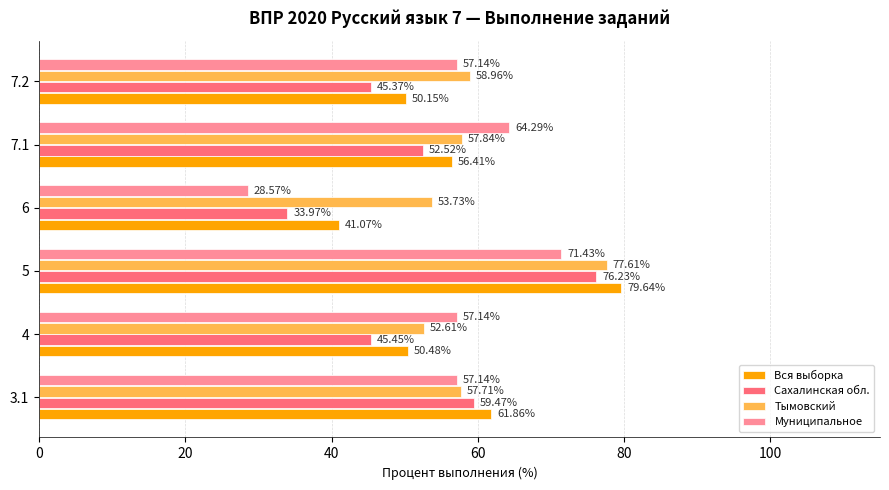

Which series has the largest range (max minus min)?

Муниципальное